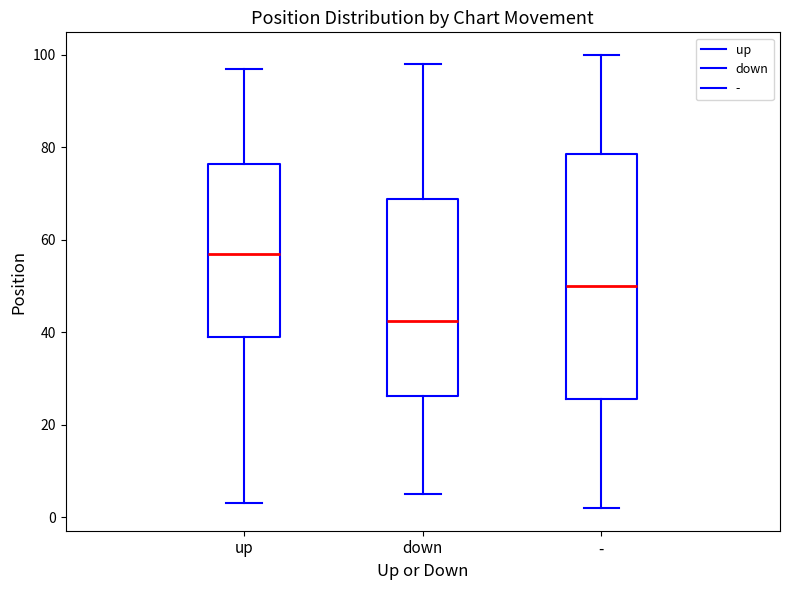

Which box's median line is the lowest?

down